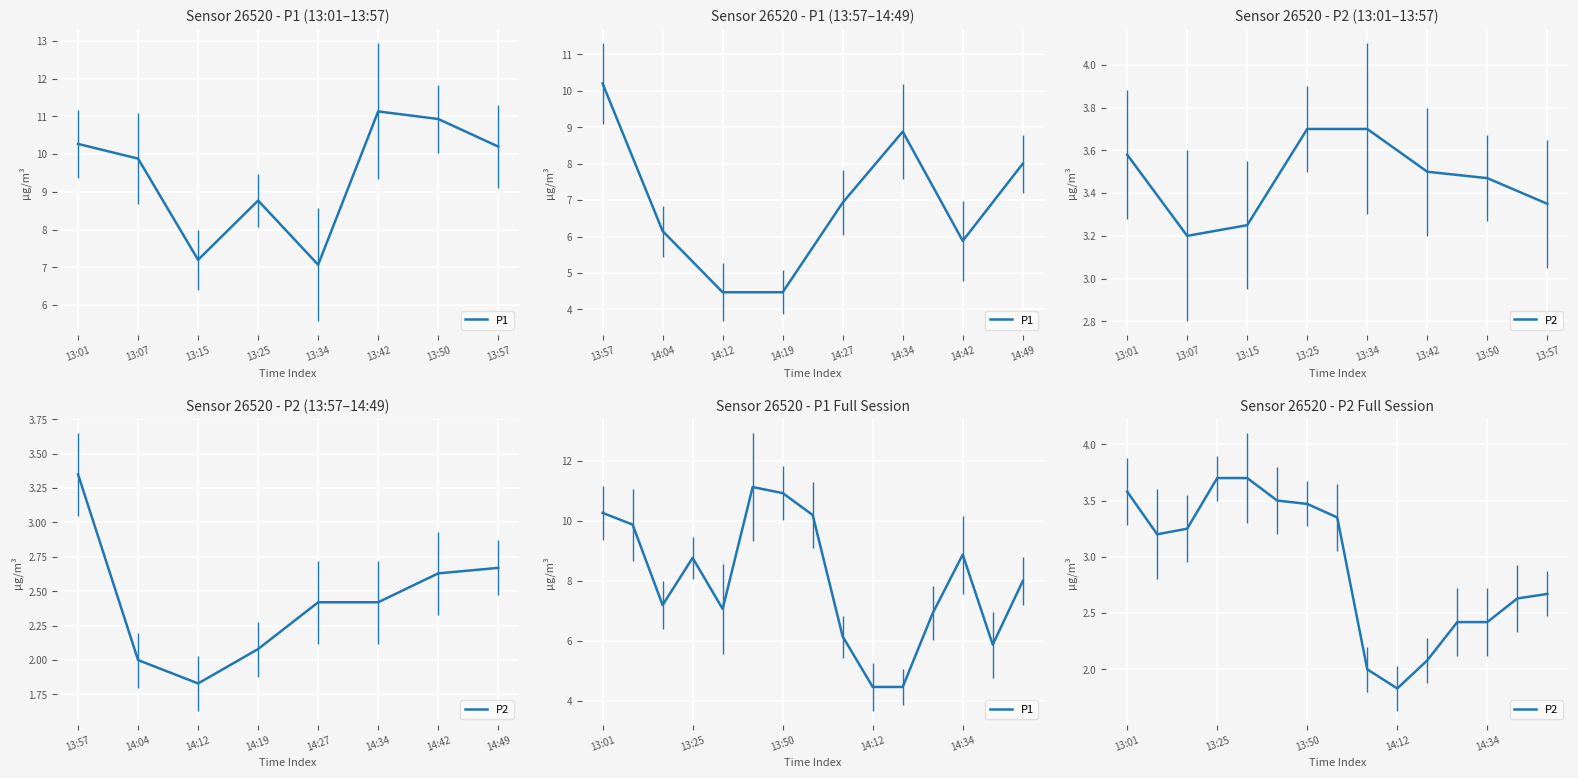

Rank the series by their average value, from highest to lowest.

P1, P2